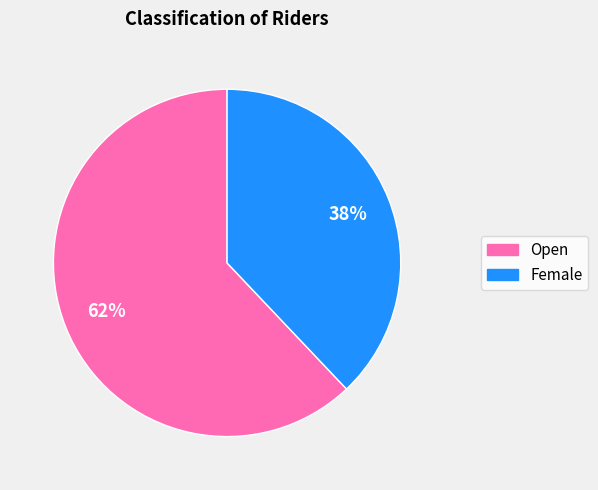

To the nearest percent, what portion does Female represent?

38%